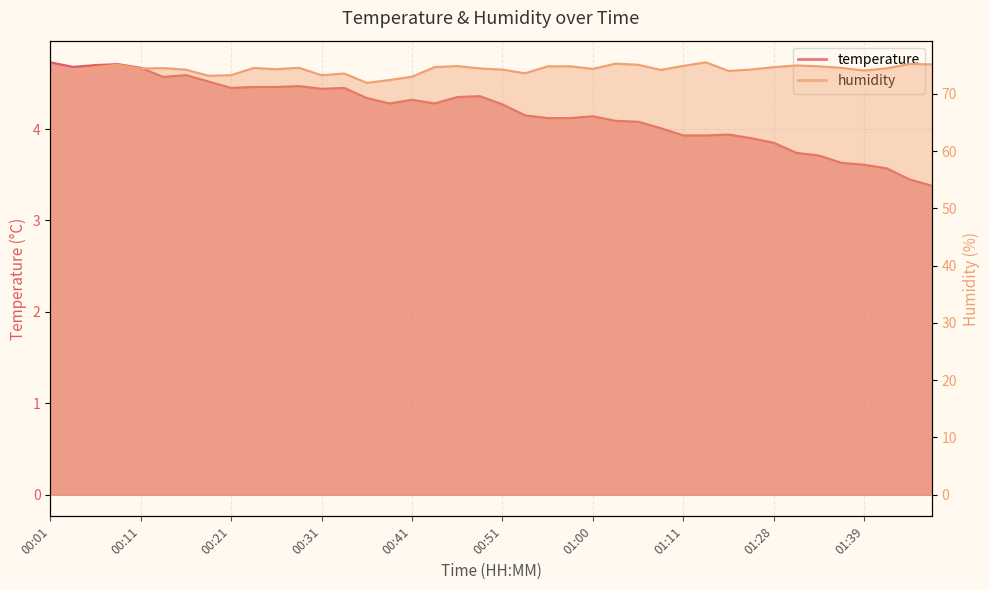

What is the value of the temperature point at the 19th from the left?

4.3